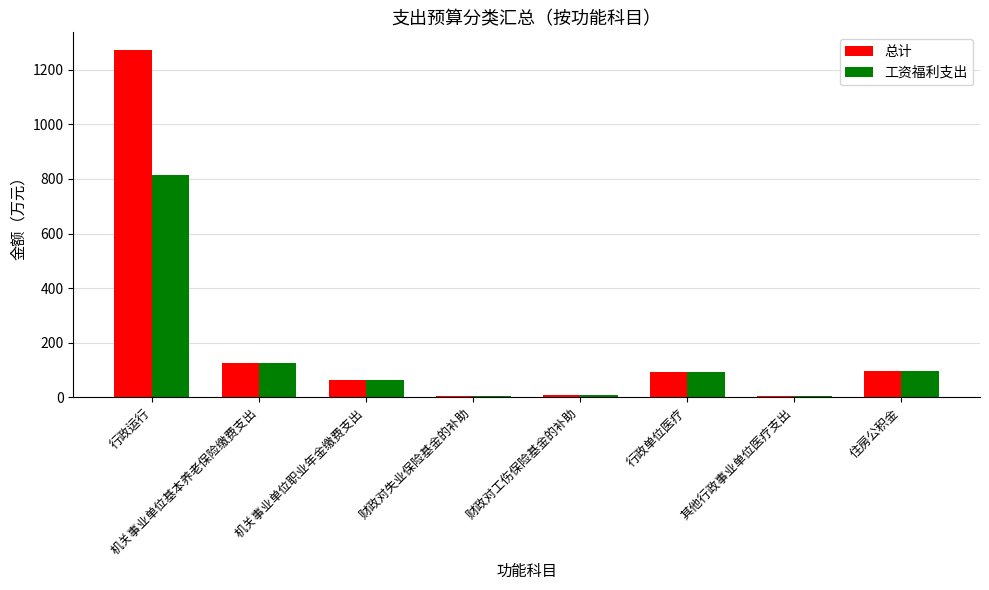

Rank the series at 行政运行 from lowest to highest value.

工资福利支出, 总计